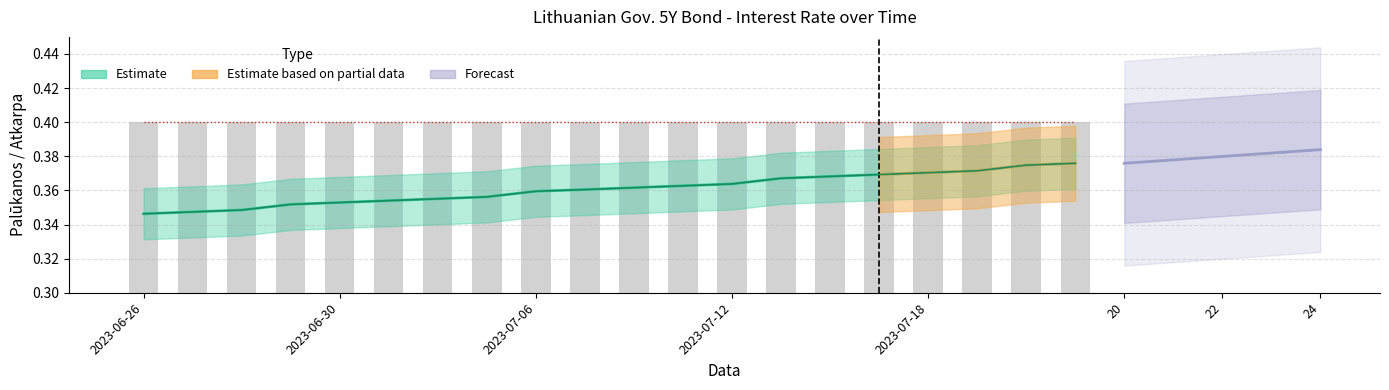

The value of Nominali vertė at 2023-06-26 is 0.5. True or false?

False